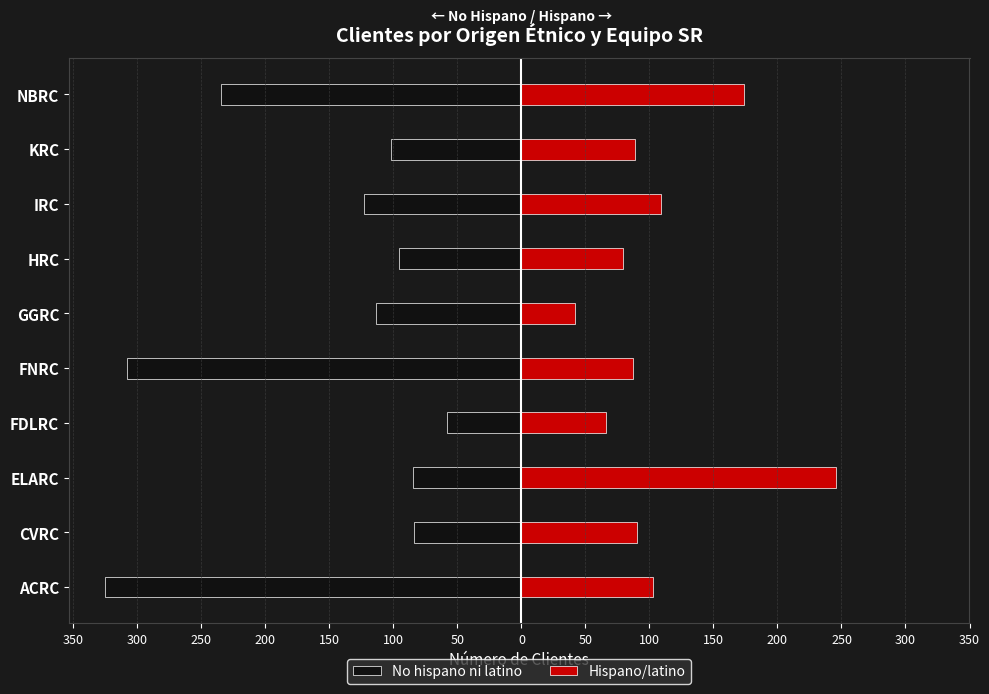

What are all the series names shown in the legend?

No hispano ni latino, Hispano/latino